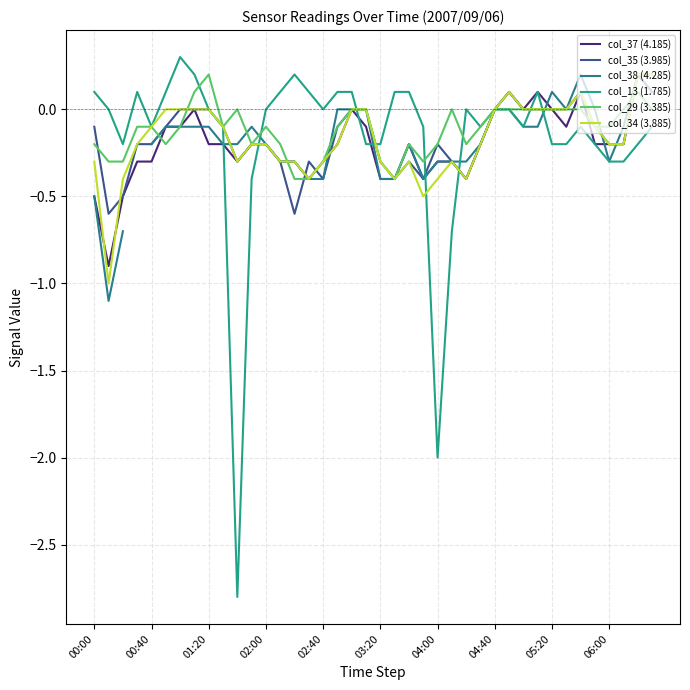

Does the chart display data point markers on the line(s)?

No